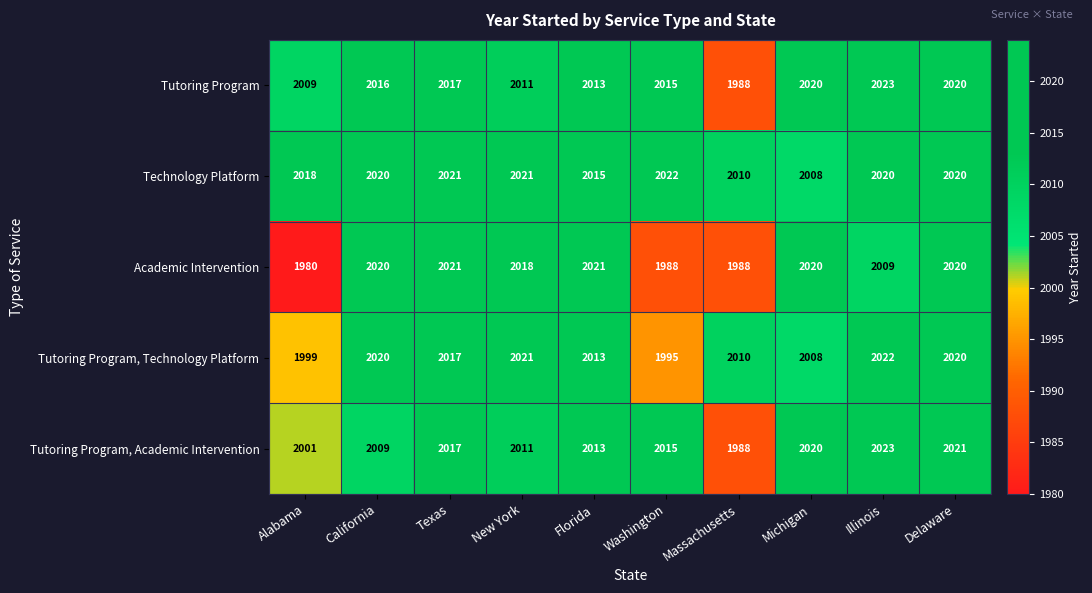

What is the average value of the Tutoring Program, Academic Intervention series?

2012